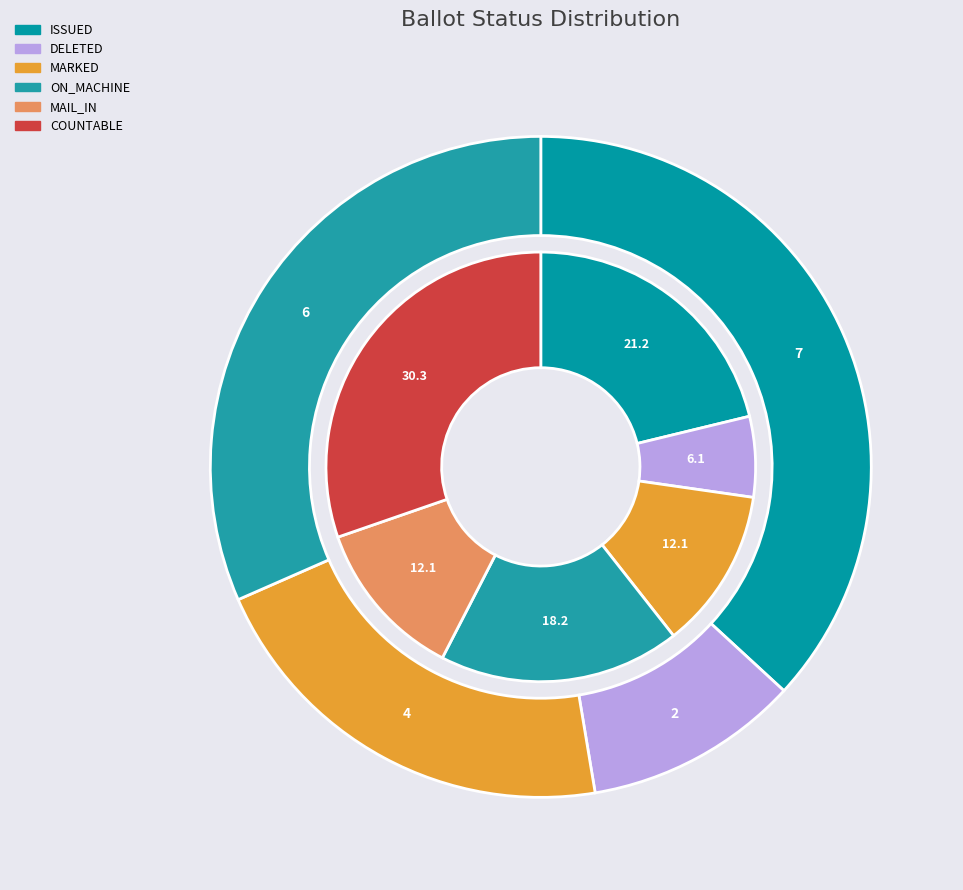

Count the number of slices in the pie.

10